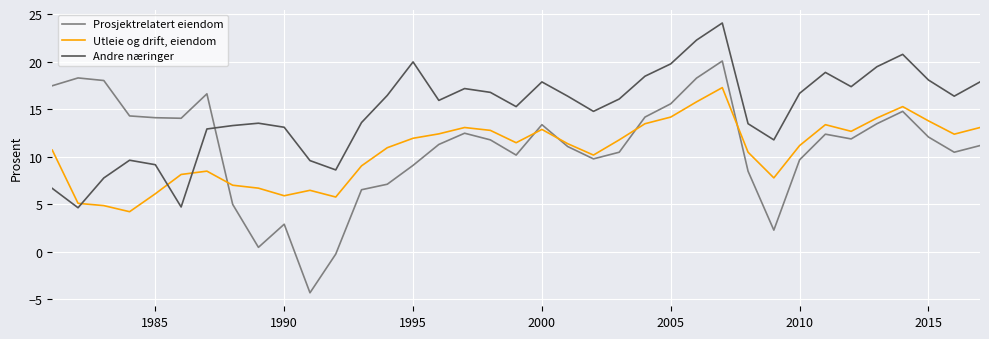

Which series ends up on top after the final intersection of Utleie og drift, eiendom and Andre næringer?

Andre næringer